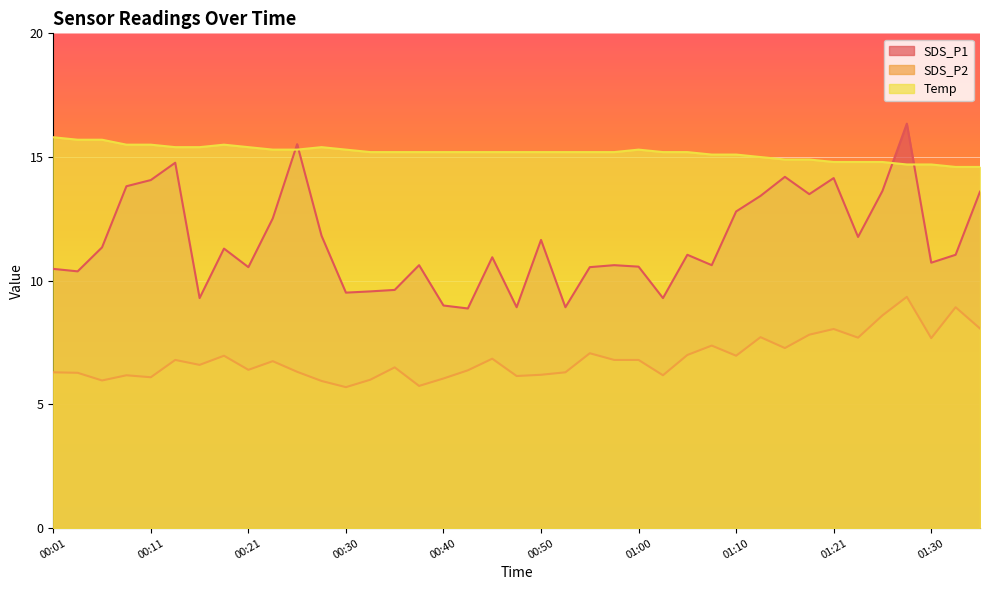

What is the value of the SDS_P2 point at the 36th from the left?

9.3